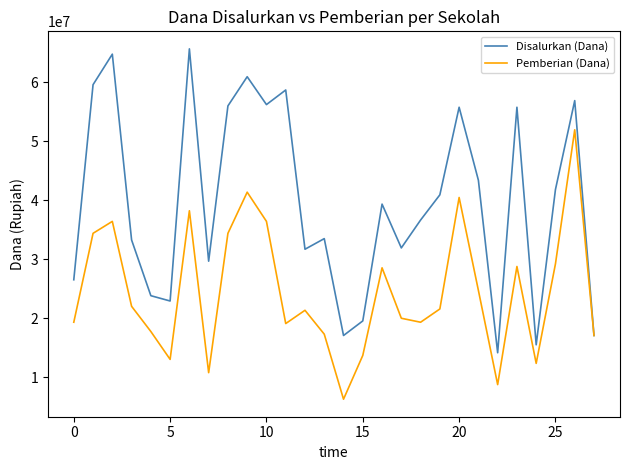

True or false: Disalurkan (Dana) has more than 0 points higher than both neighbors.

True